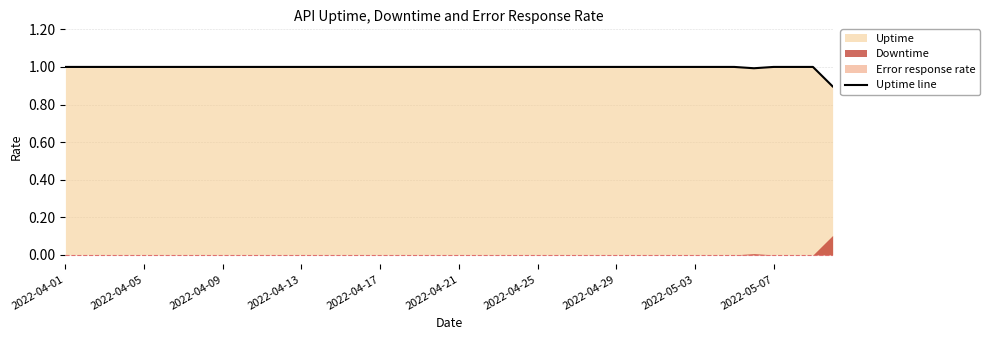

The Uptime line series shows 1.0 at 2022-05-03. True or false?

True